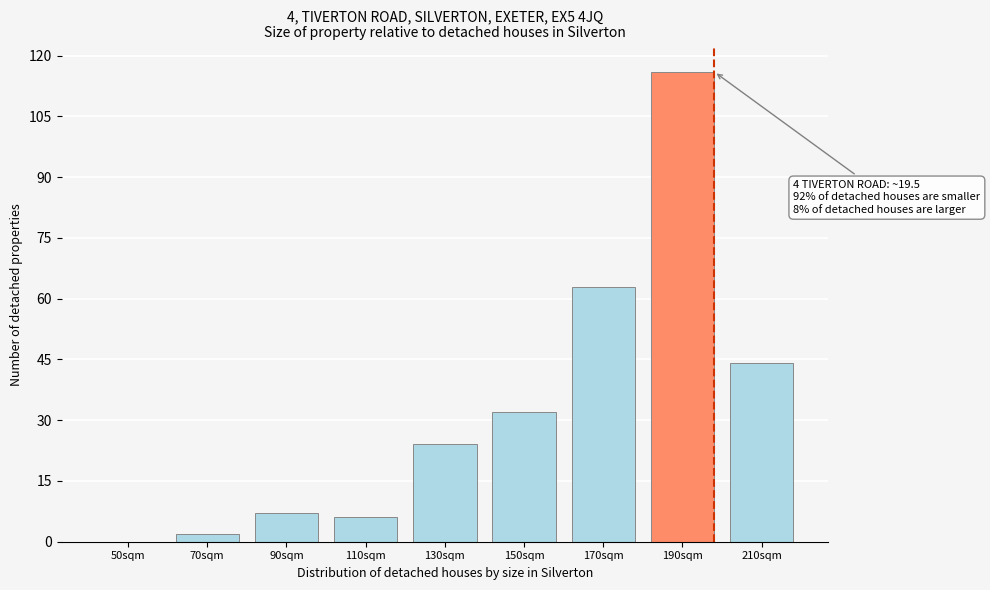

Reading right to left, what are all the values shown in this chart?

210sqm=44	190sqm=116	170sqm=63	150sqm=32	130sqm=24	110sqm=6	90sqm=7	70sqm=2	50sqm=0